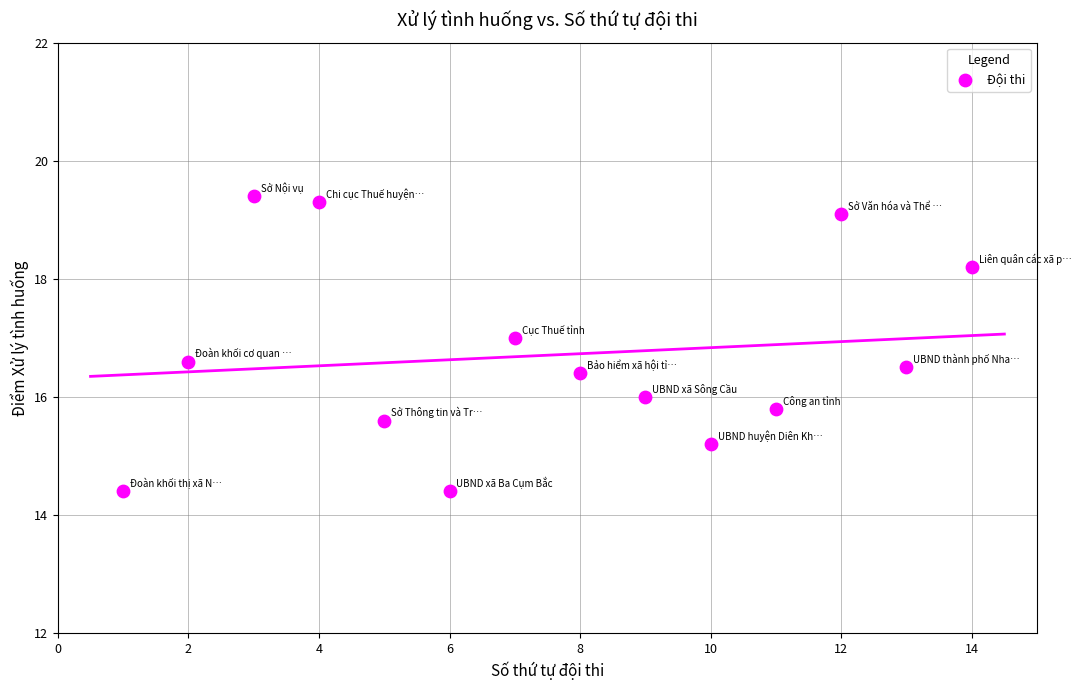

What is the range of Y values (max minus min)?

5.0